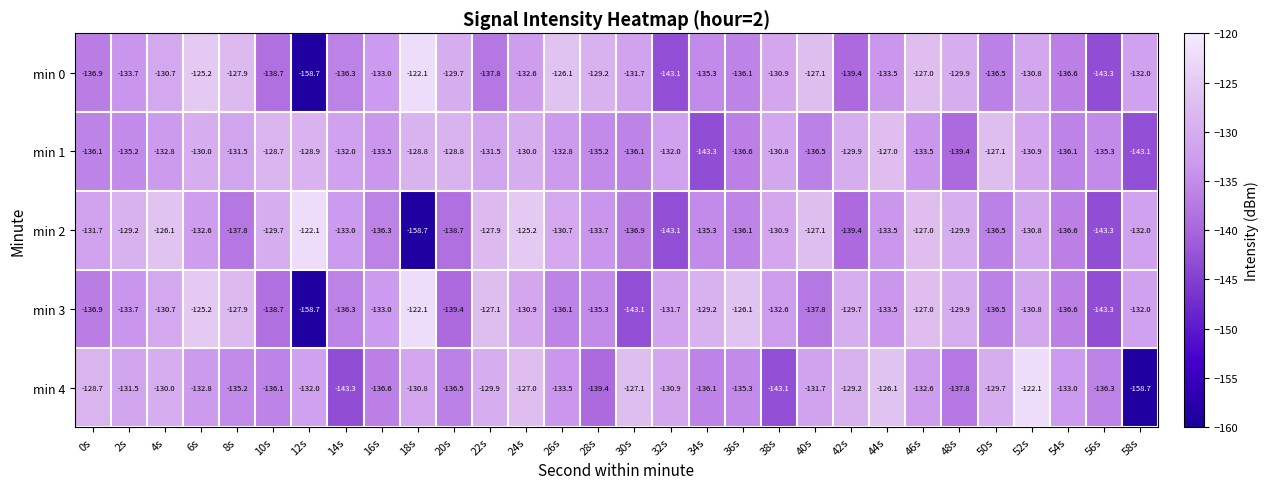

What is the spread (max minus min) of values at 54s?

3.6